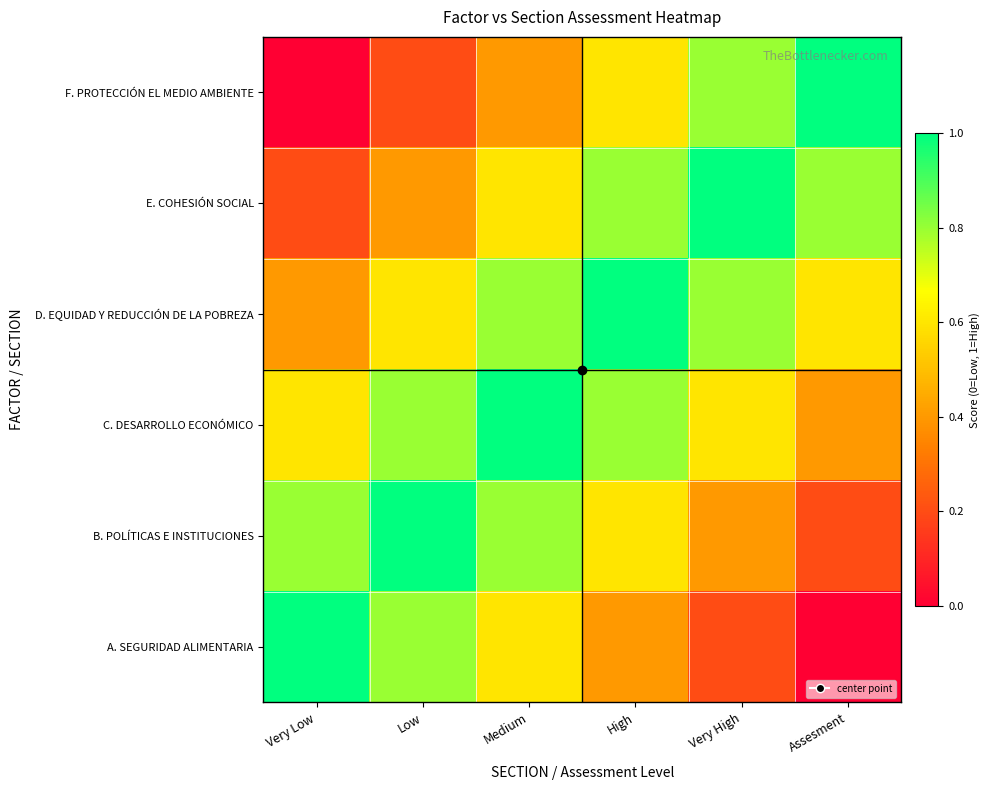

Between Low and Very High, which series saw the biggest shift?

F. PROTECCIÓN EL MEDIO AMBIENTE